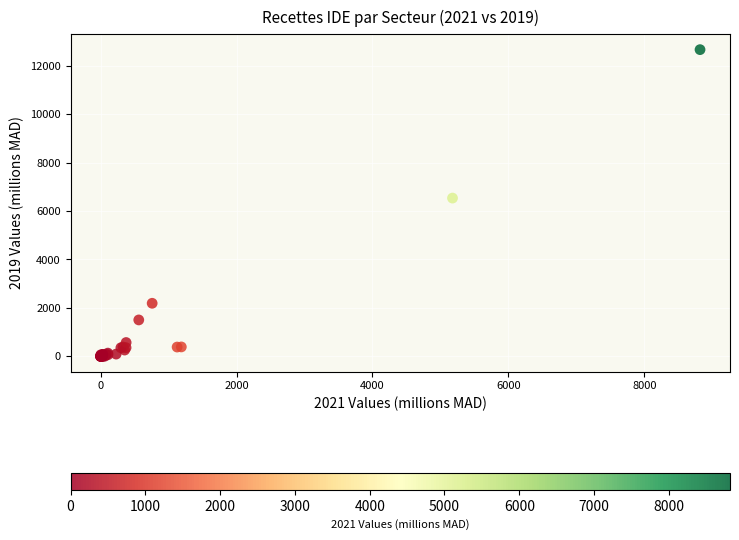

What Y value in the scatter plot is closest to 6334?

6537